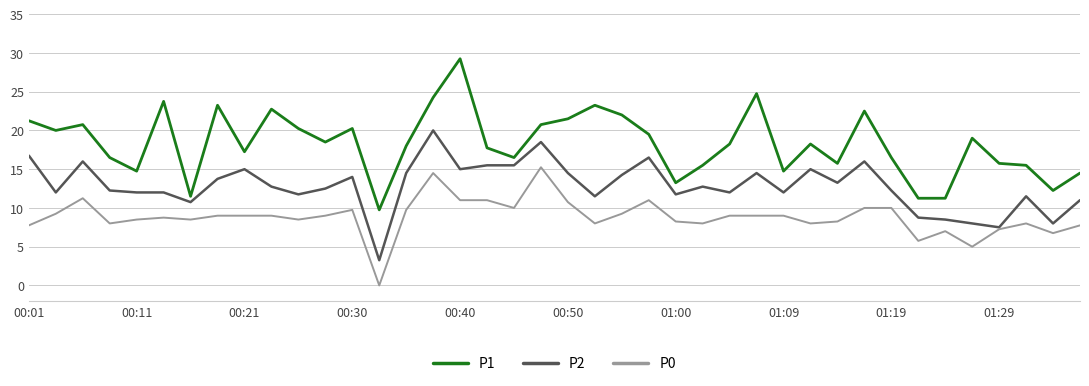

True or false: P2 and P1 cross at least once.

False